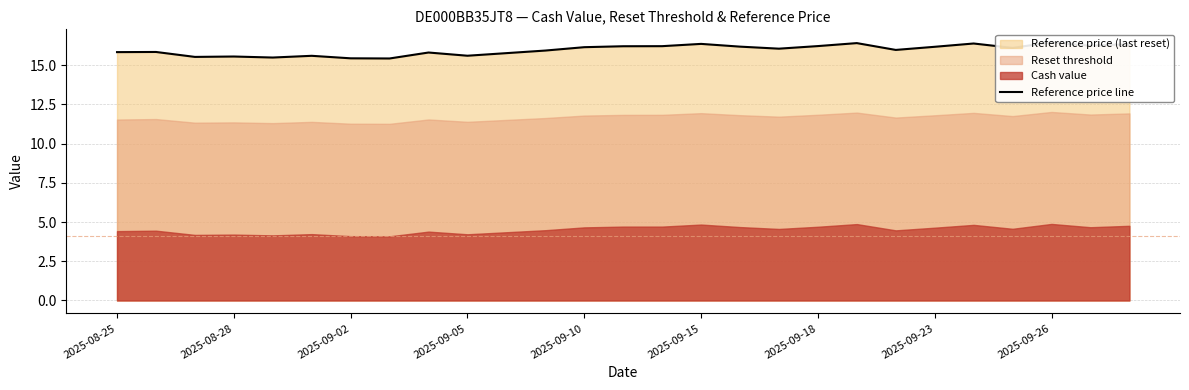

What position from the right is 26?

1